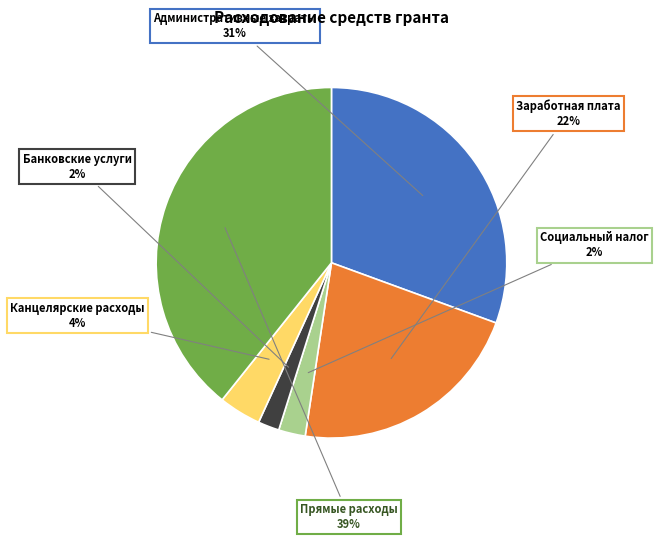

To the nearest percent, what is the difference between the largest and smallest slice percentages?

37%